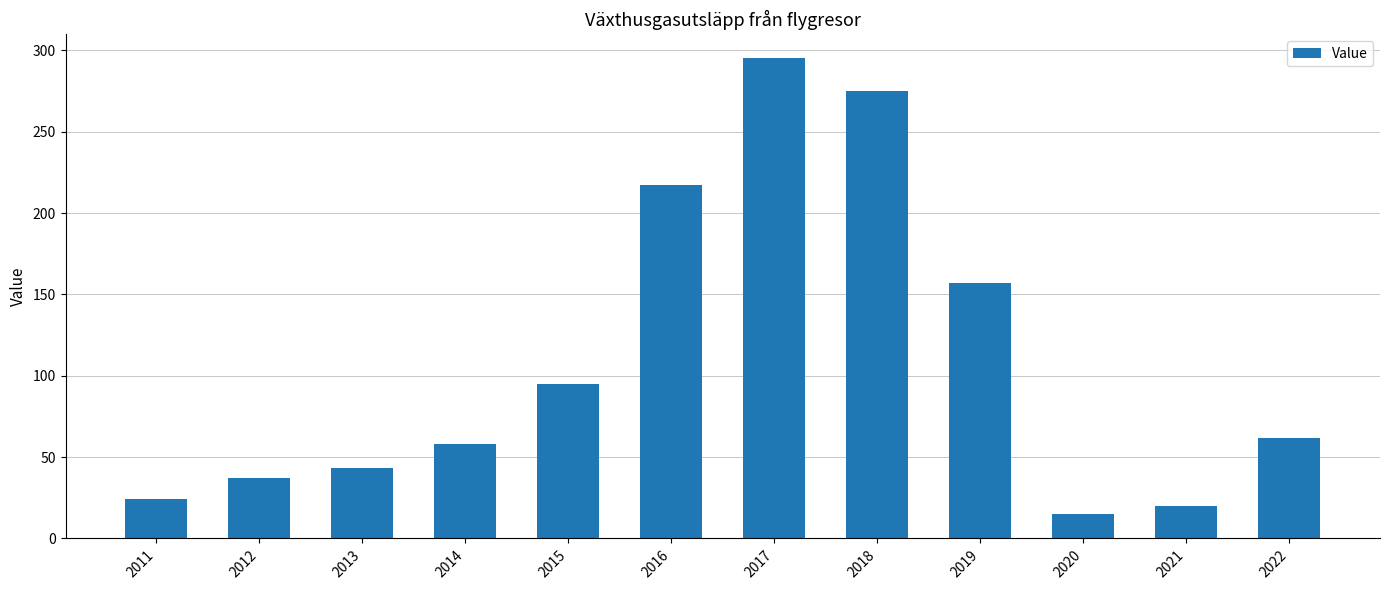

What is the value of the 5th bar from the left?

95